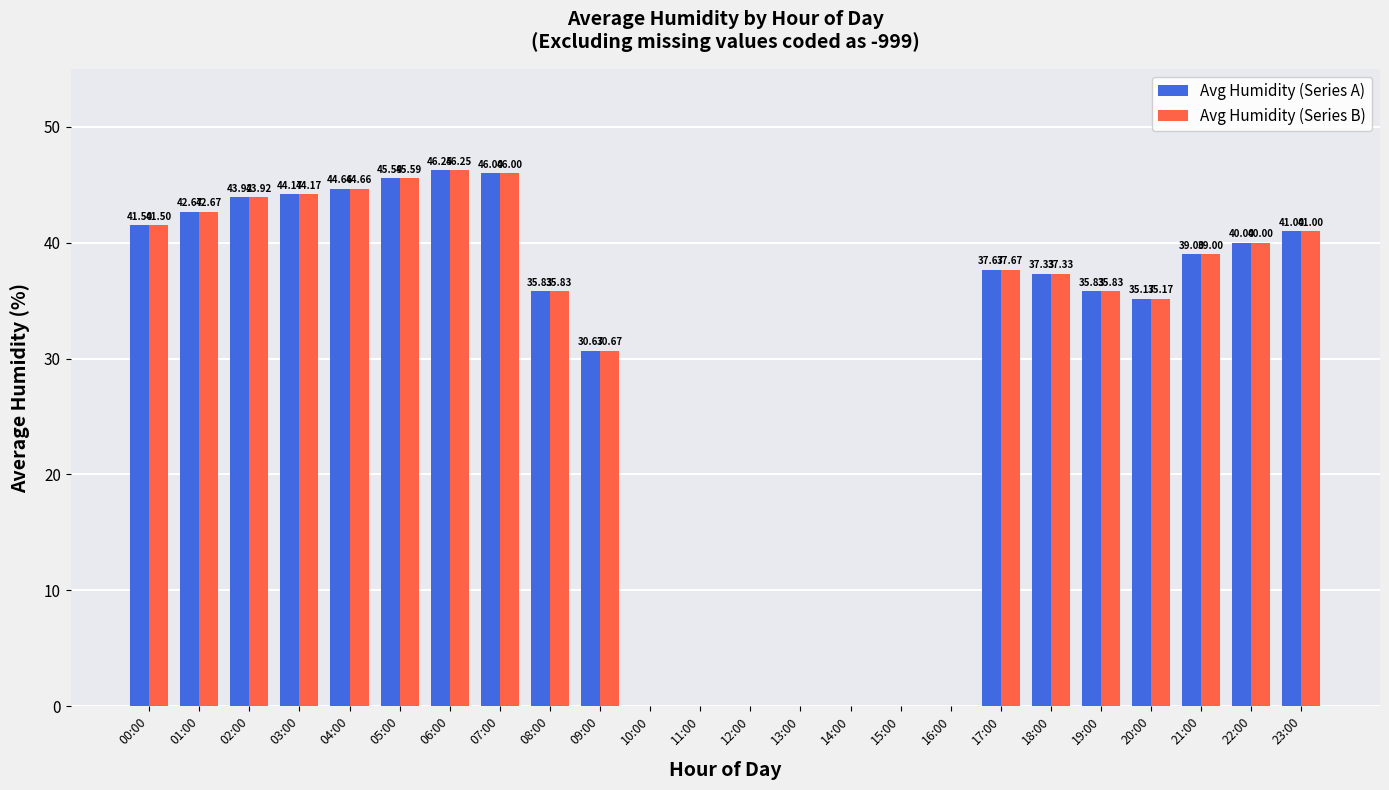

At which category is the sum across all series the highest?

06:00